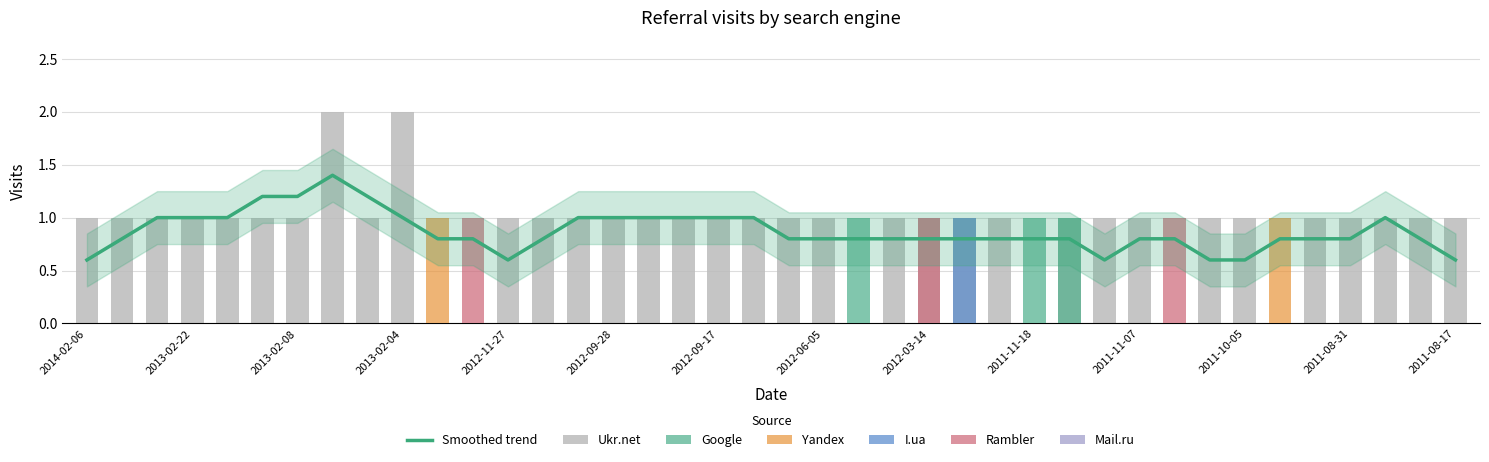

What is the label of the 26th bar from the left?

2012-02-28